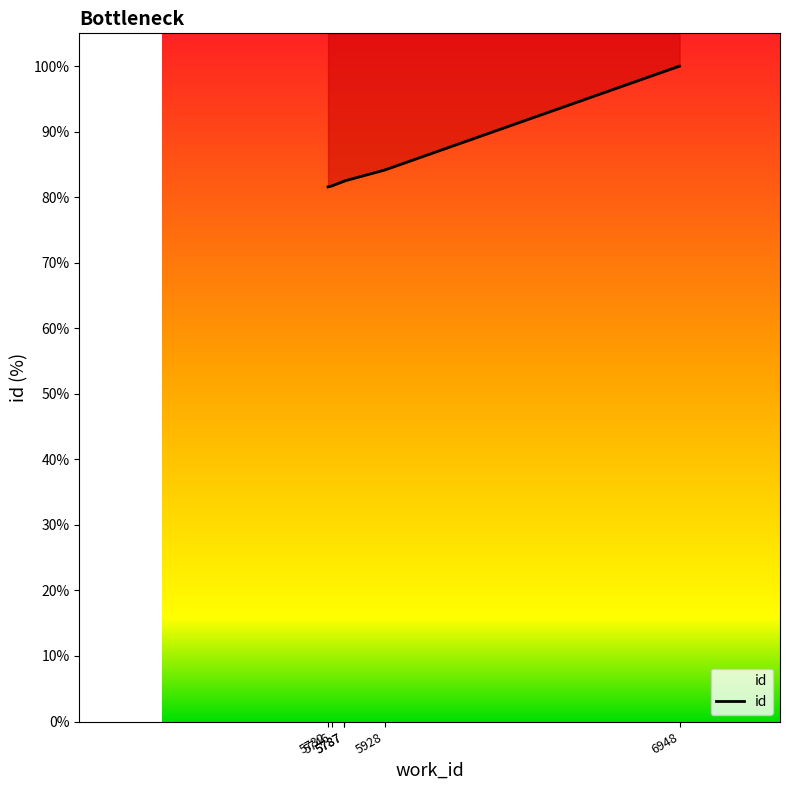

Which category has the lowest value across all series?

5732